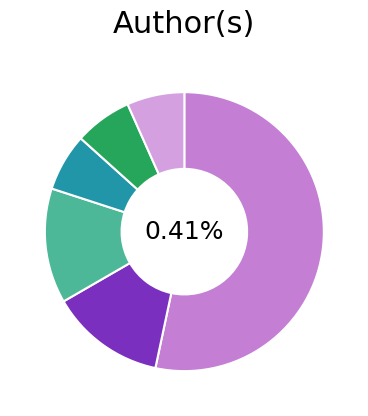

What percentage is the IglooBooks slice, to the nearest percent?

53%